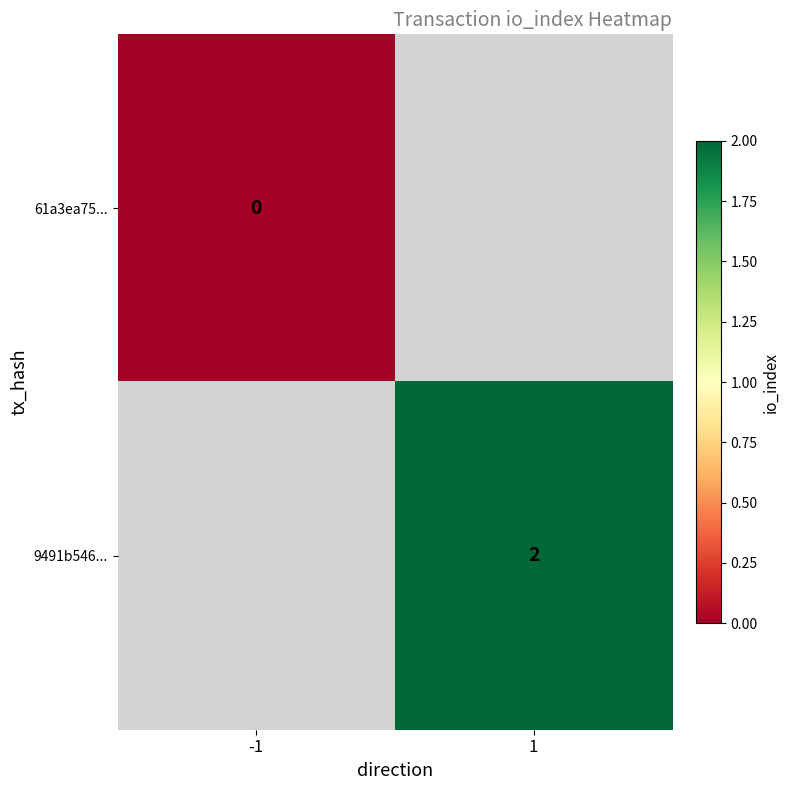

What is the greatest value displayed?

2.0